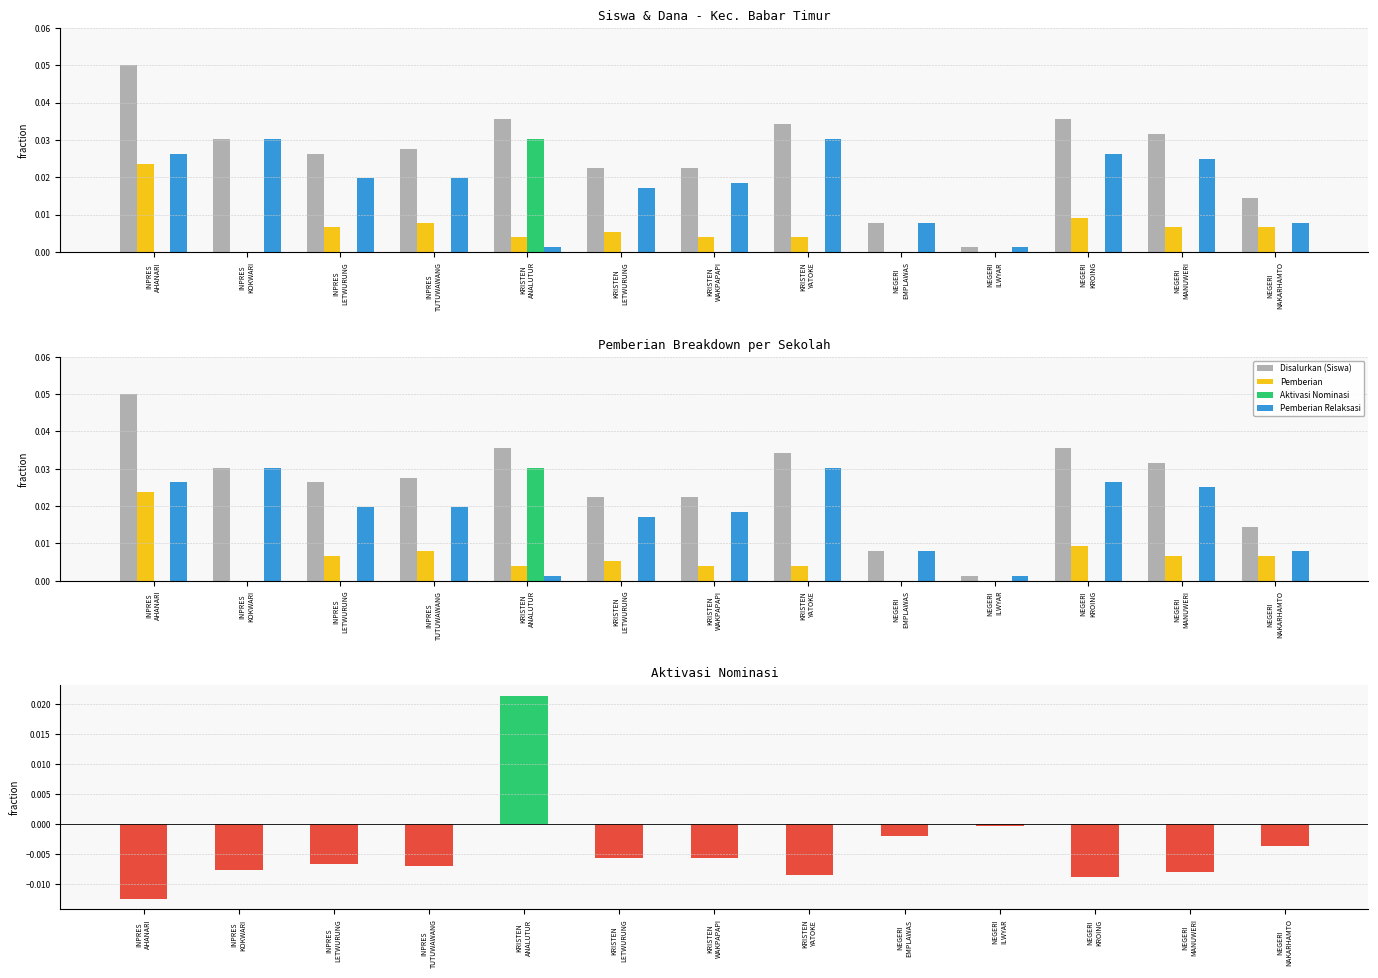

Which series changed the most between NEGERI
ILWYAR and NEGERI
KROING?

Disalurkan (Siswa)